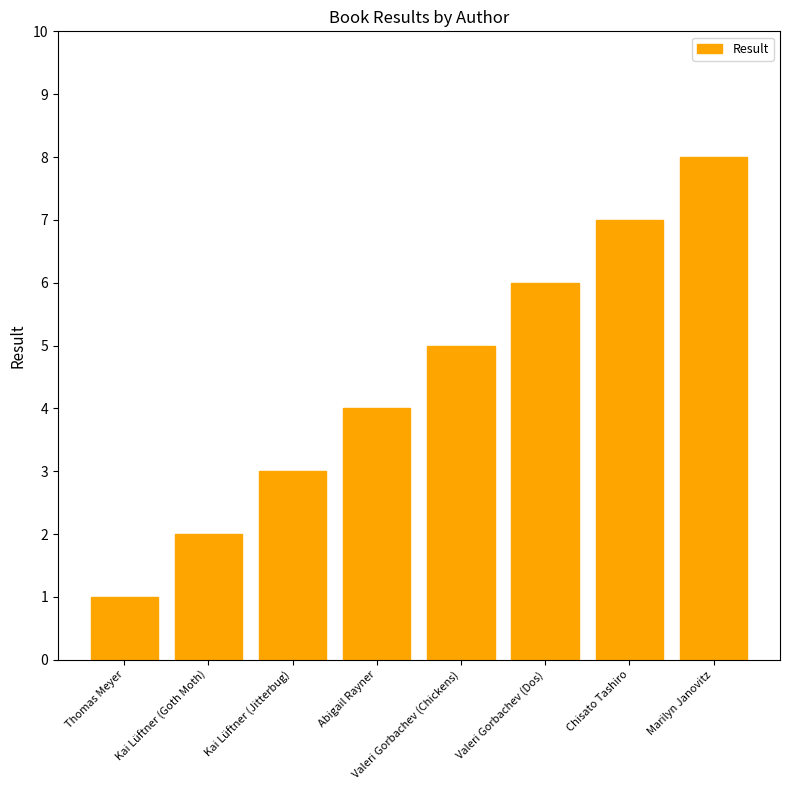

The chart shows a value of 2 at Kai Lüftner (Goth Moth). True or false?

True